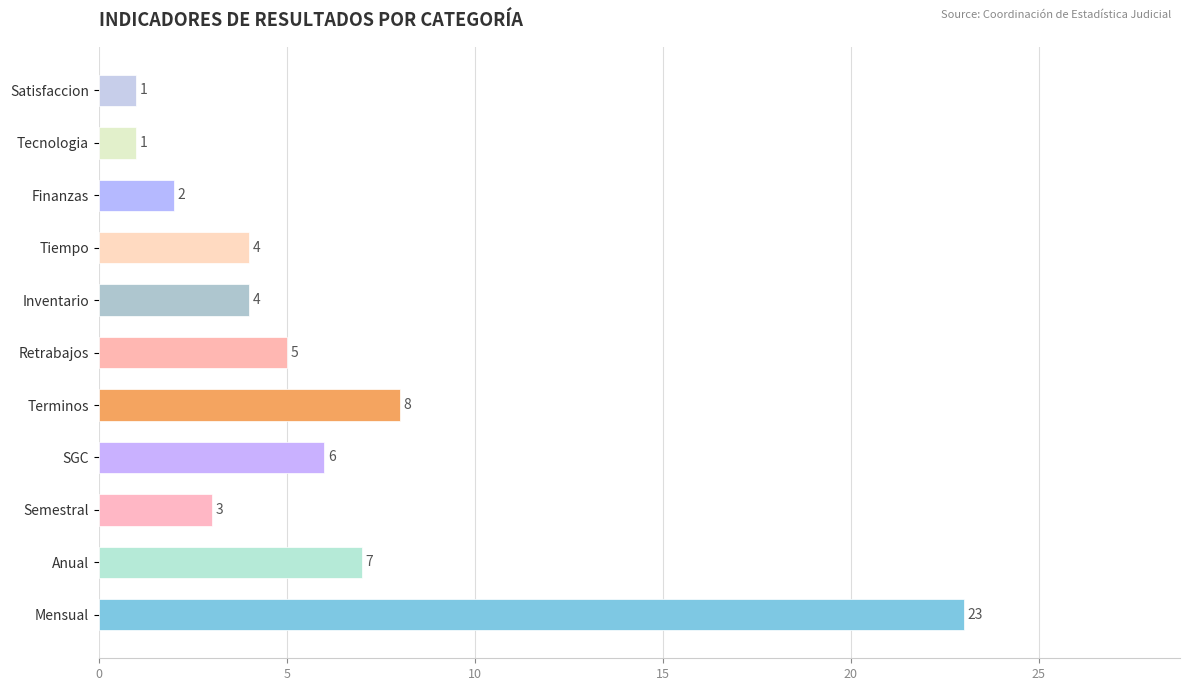

Are the bars horizontal?

Yes